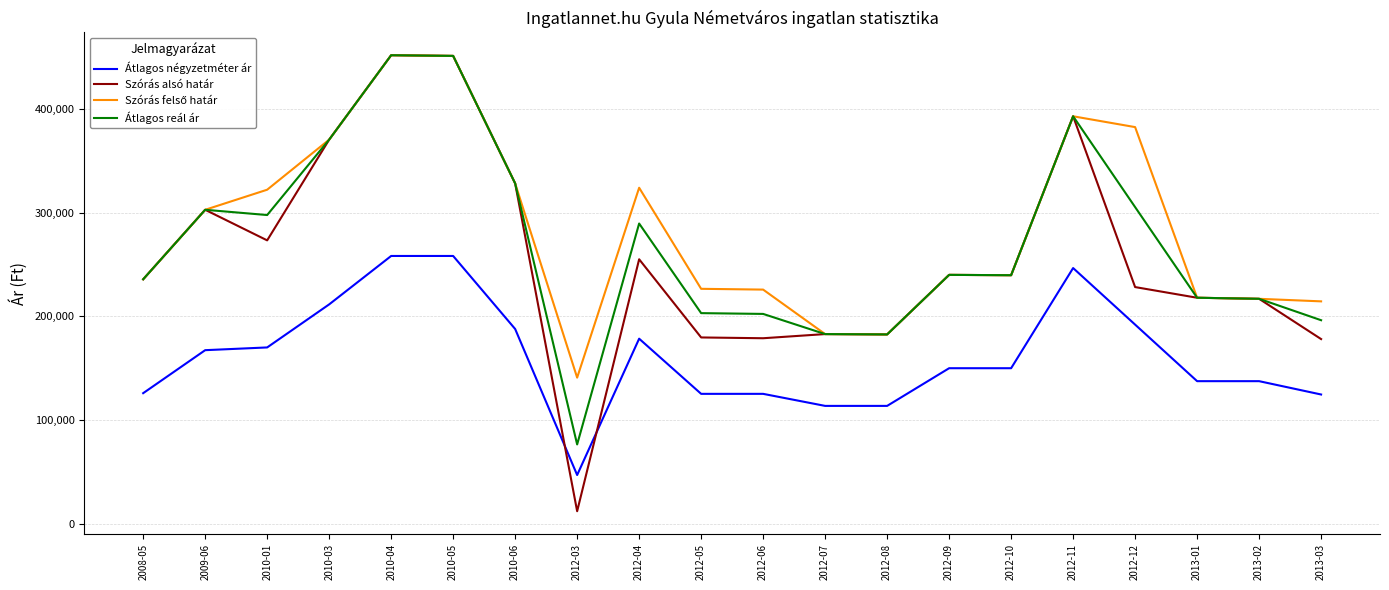

Does the chart have visible grid lines?

Yes